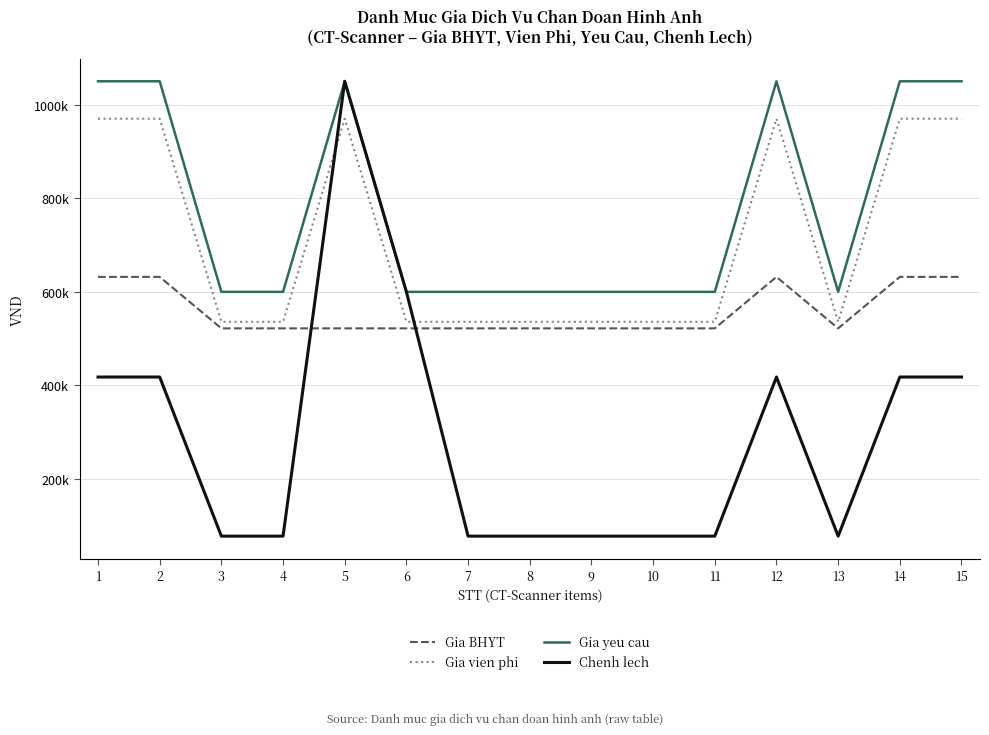

What is the spread (max minus min) of values at 3?

522000